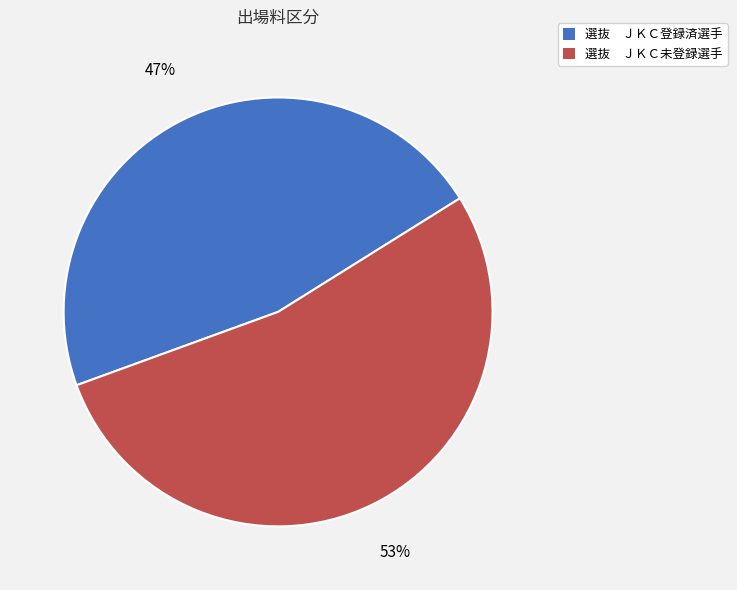

To the nearest percent, what portion does 選抜 ＪＫＣ未登録選手 represent?

53%